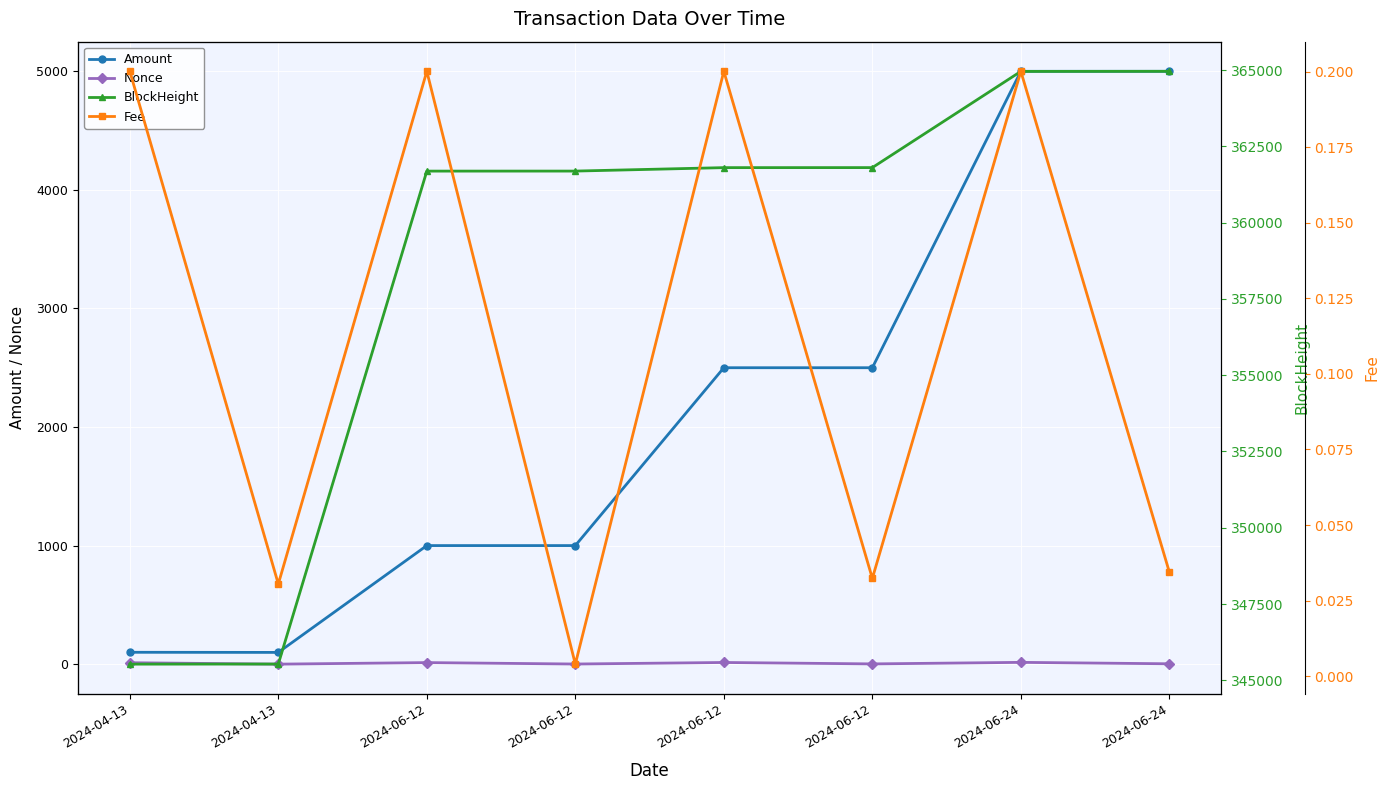

What is the difference between the Amount values at 2024-06-24 and 2024-04-13?

4901.0